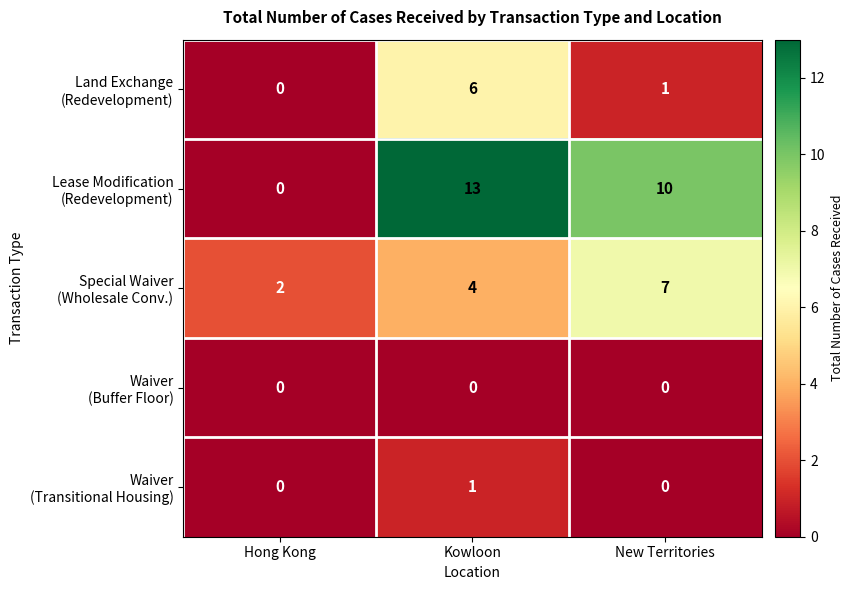

At which category is the sum across all series the highest?

Kowloon